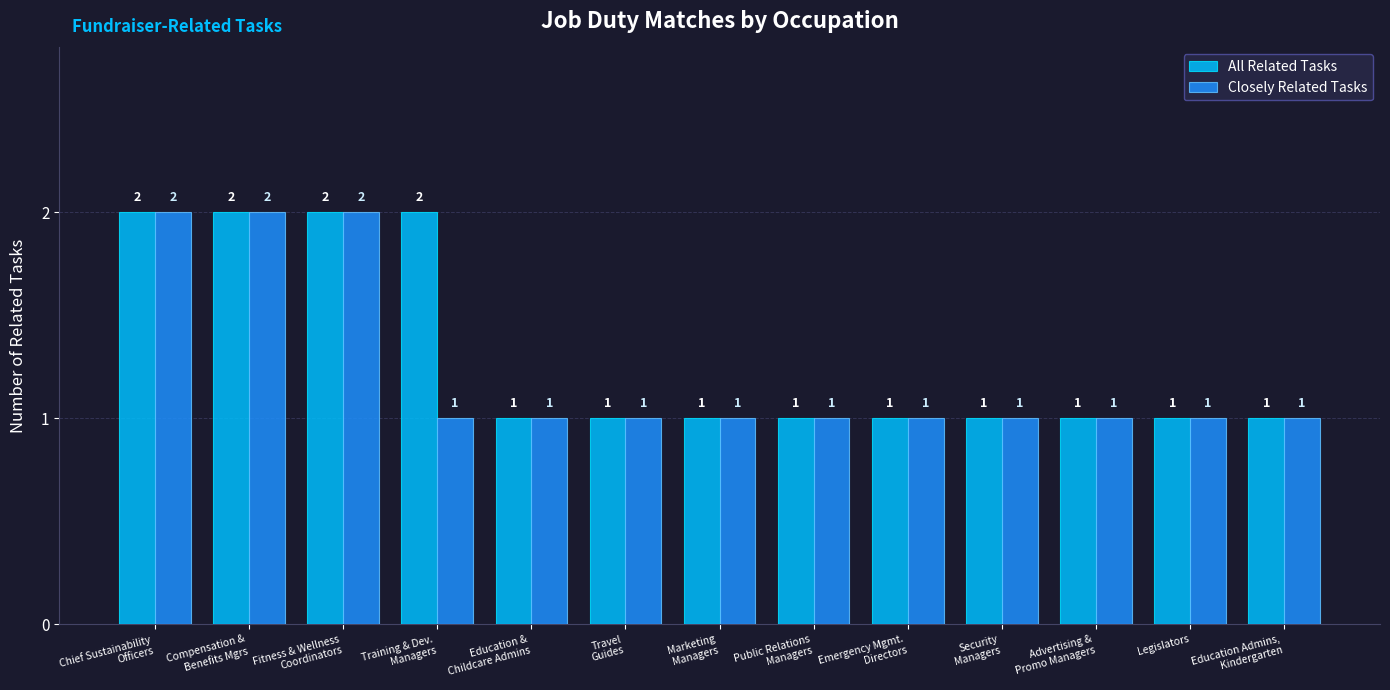

What is the sum of the Closely Related Tasks values at Security
Managers and Marketing
Managers?

2